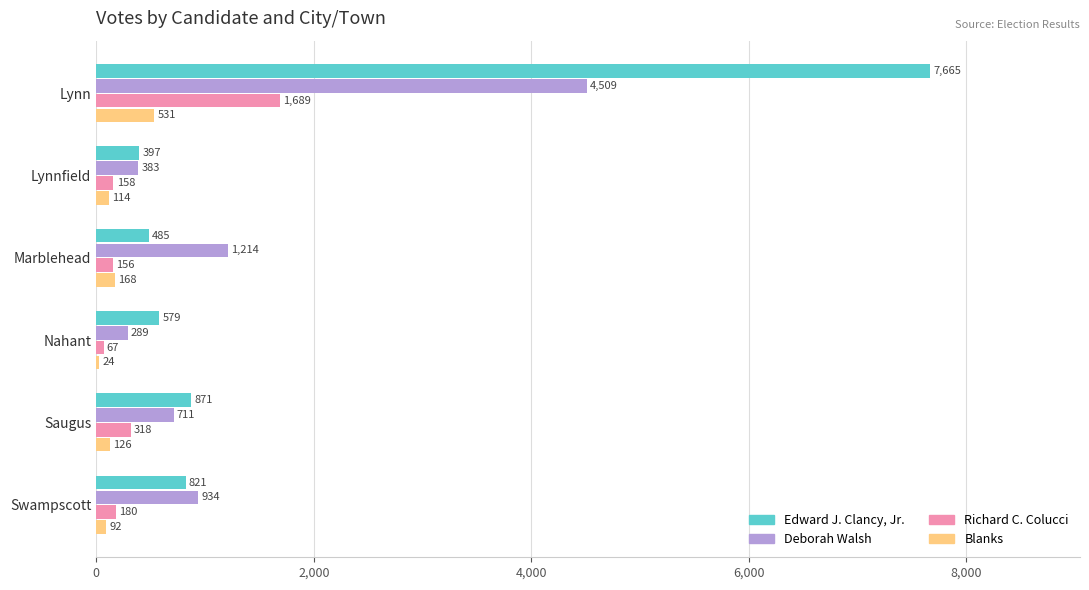

What is the sum of all Deborah Walsh values?

8040